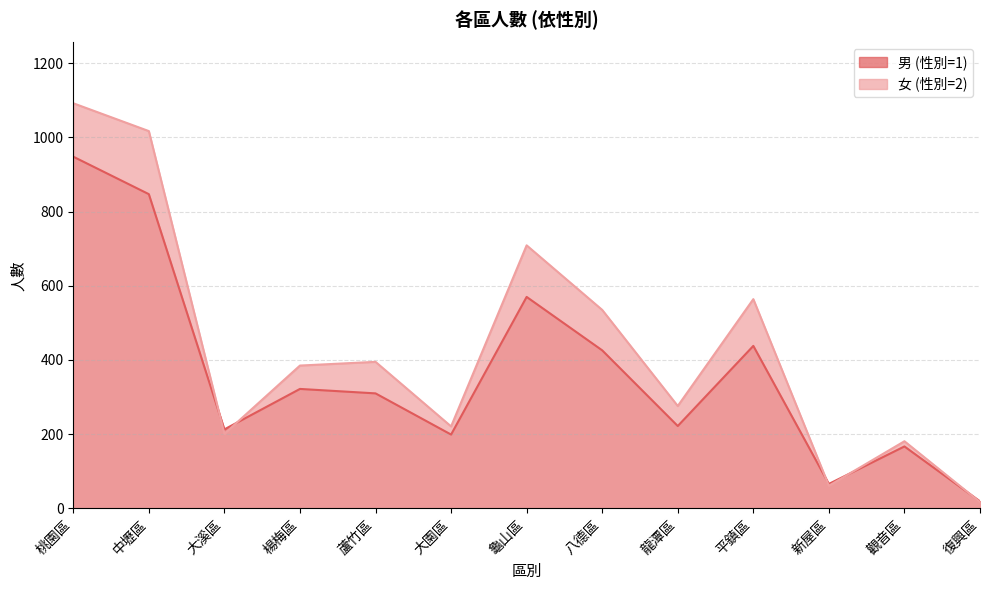

True or false: 女 (性別=2) and 男 (性別=1) cross at least once.

True